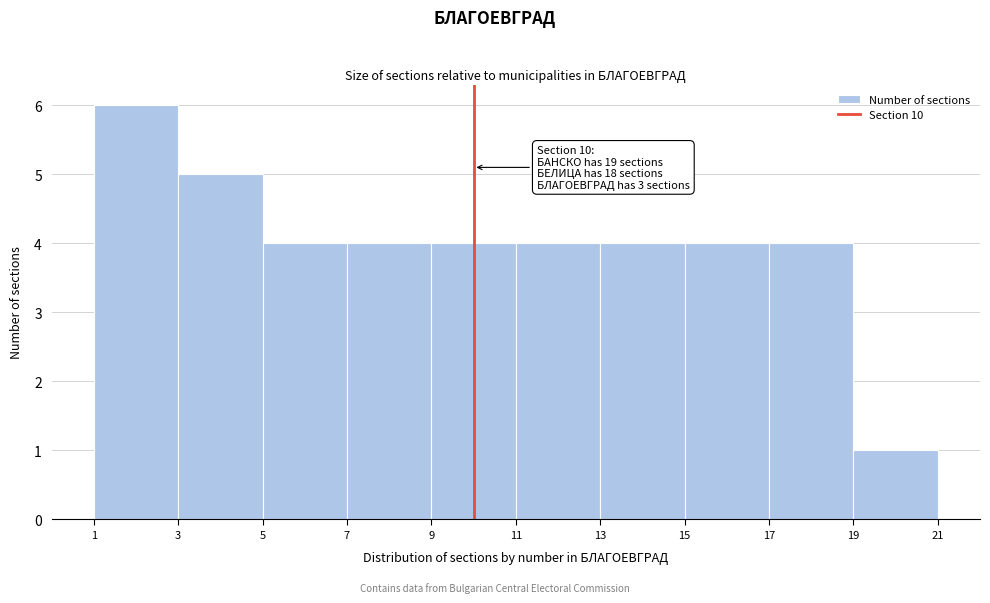

Which range on the x-axis has the tallest bar?

1 to 3